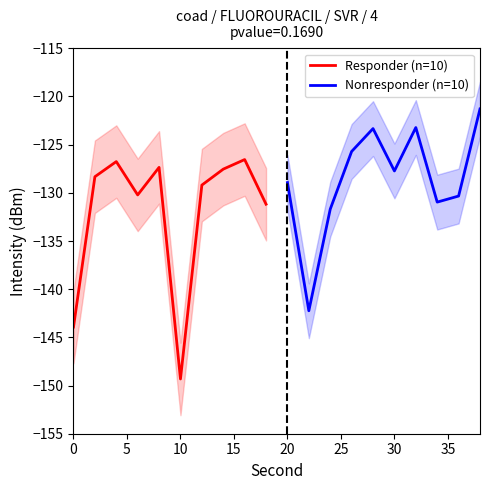

At which label does Responder (n=10) reach its minimum?

10